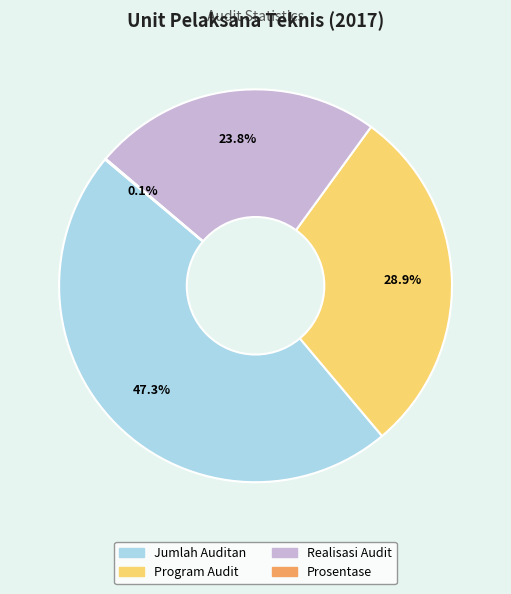

What percentage is the Jumlah Auditan slice, to the nearest percent?

47%